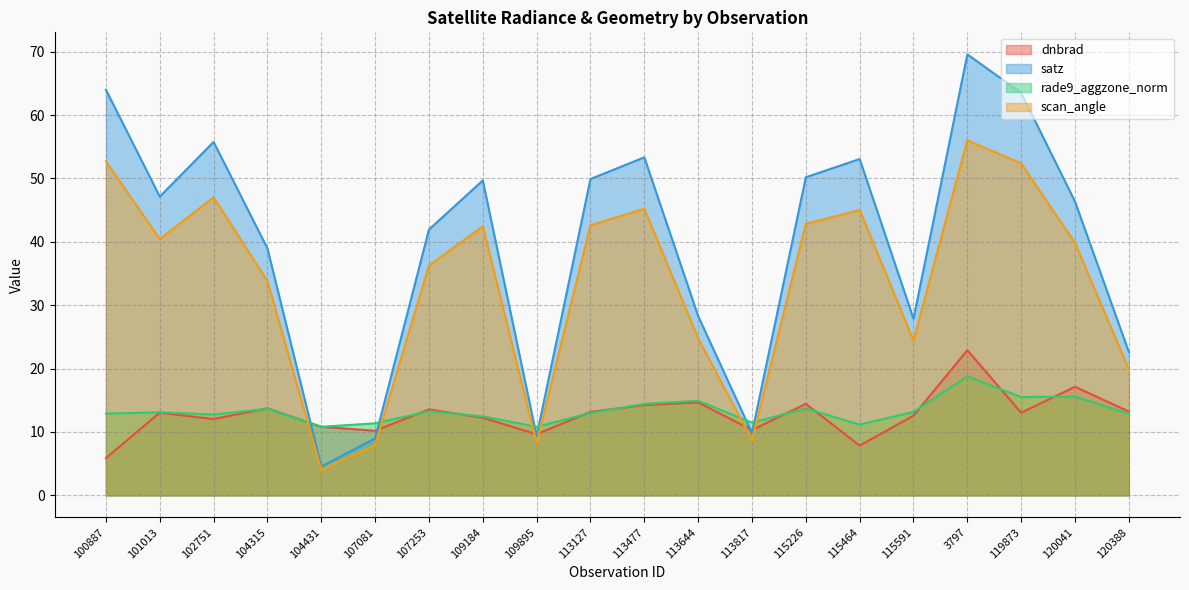

What value does the satz series have at 3797?

69.6